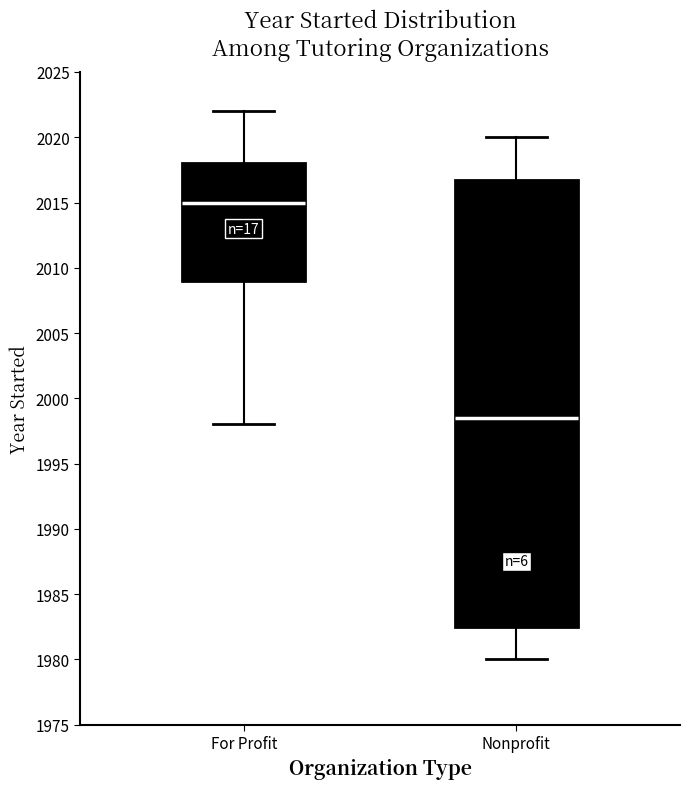

Which box has the highest median line?

For Profit